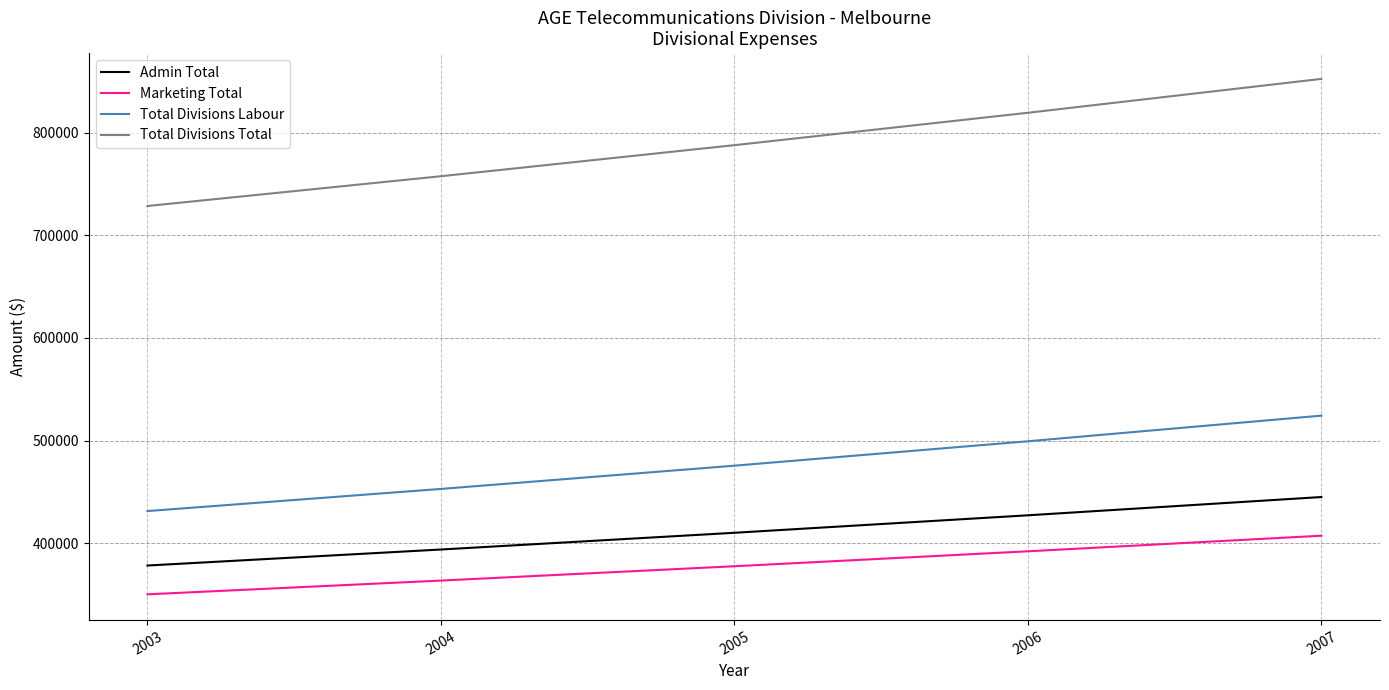

What is the difference between the Total Divisions Labour values at 2003 and 2007?

92959